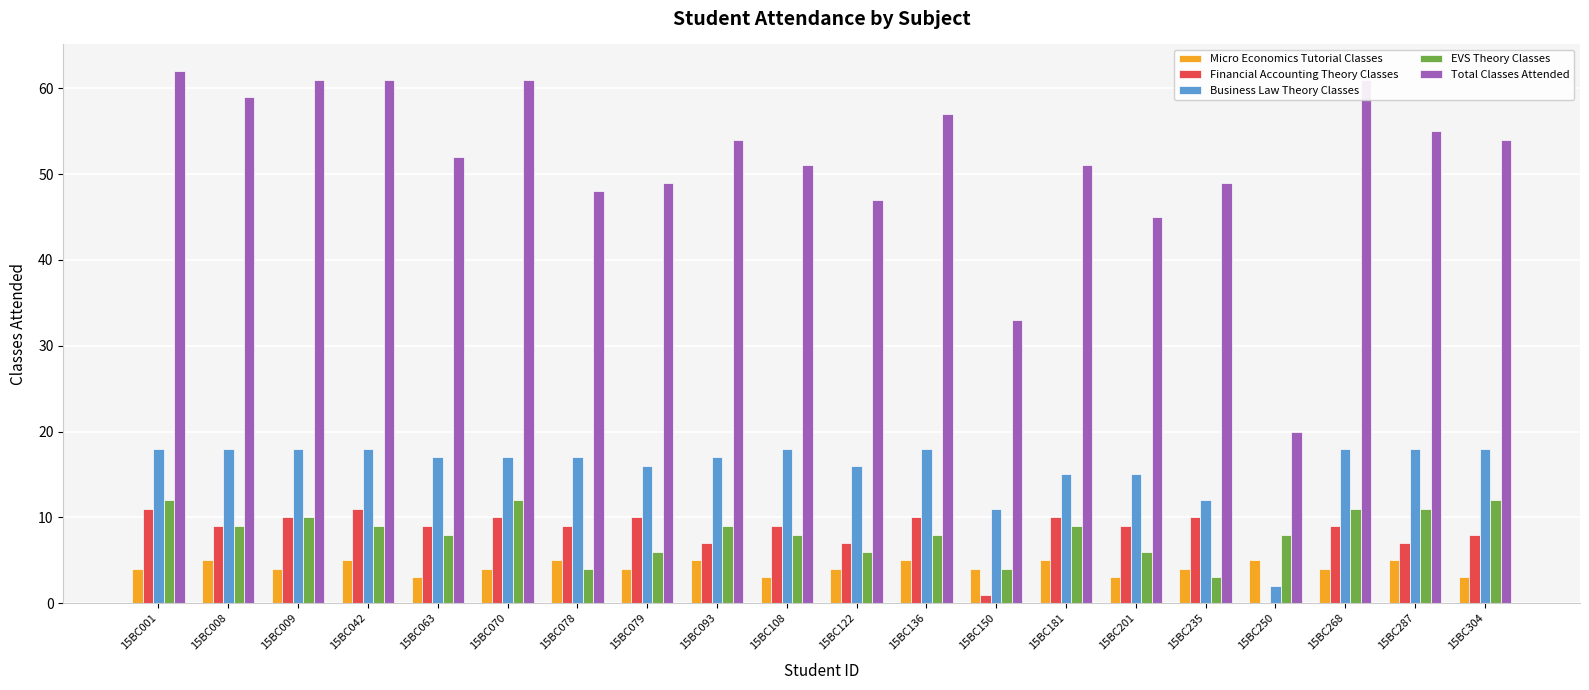

What are all the series names shown in the legend?

Micro Economics Tutorial Classes, Financial Accounting Theory Classes, Business Law Theory Classes, EVS Theory Classes, Total Classes Attended